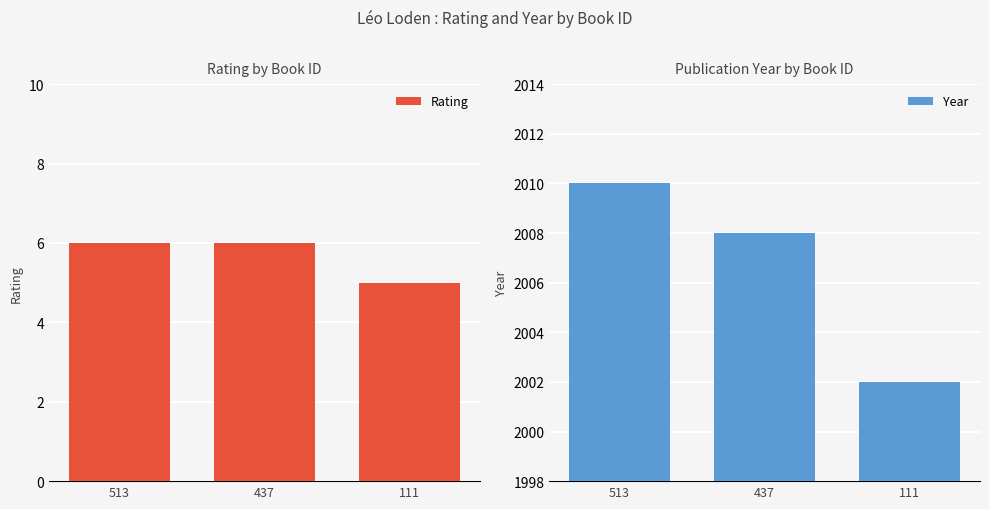

Reading left to right, extract all data points from this chart.

Rating: 6	6	5
Year: 2010	2008	2002